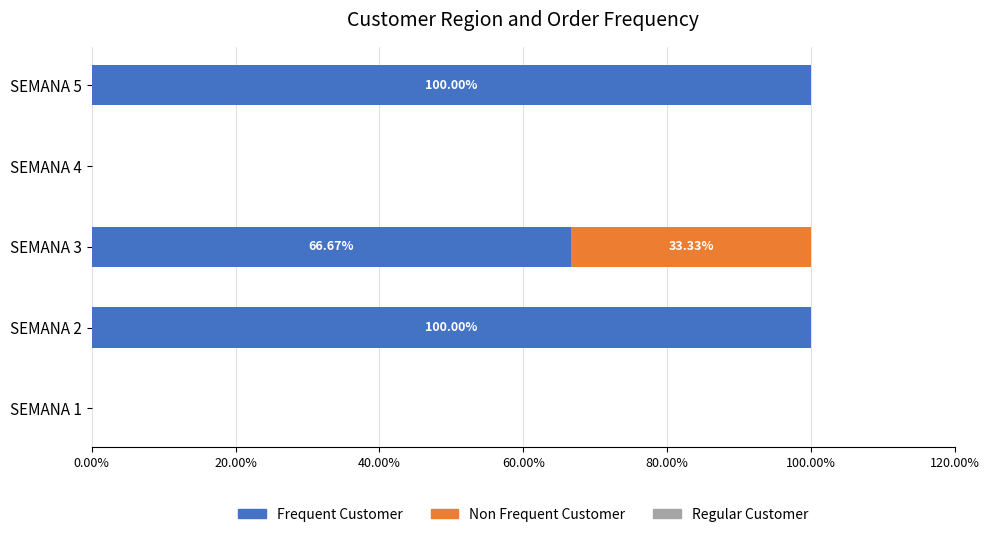

What is the total value across all series at SEMANA 5?

100.0